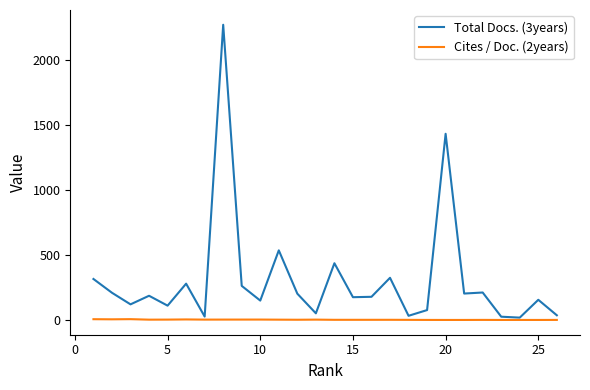

What is the highest value of the Cites / Doc. (2years) series?

6.2